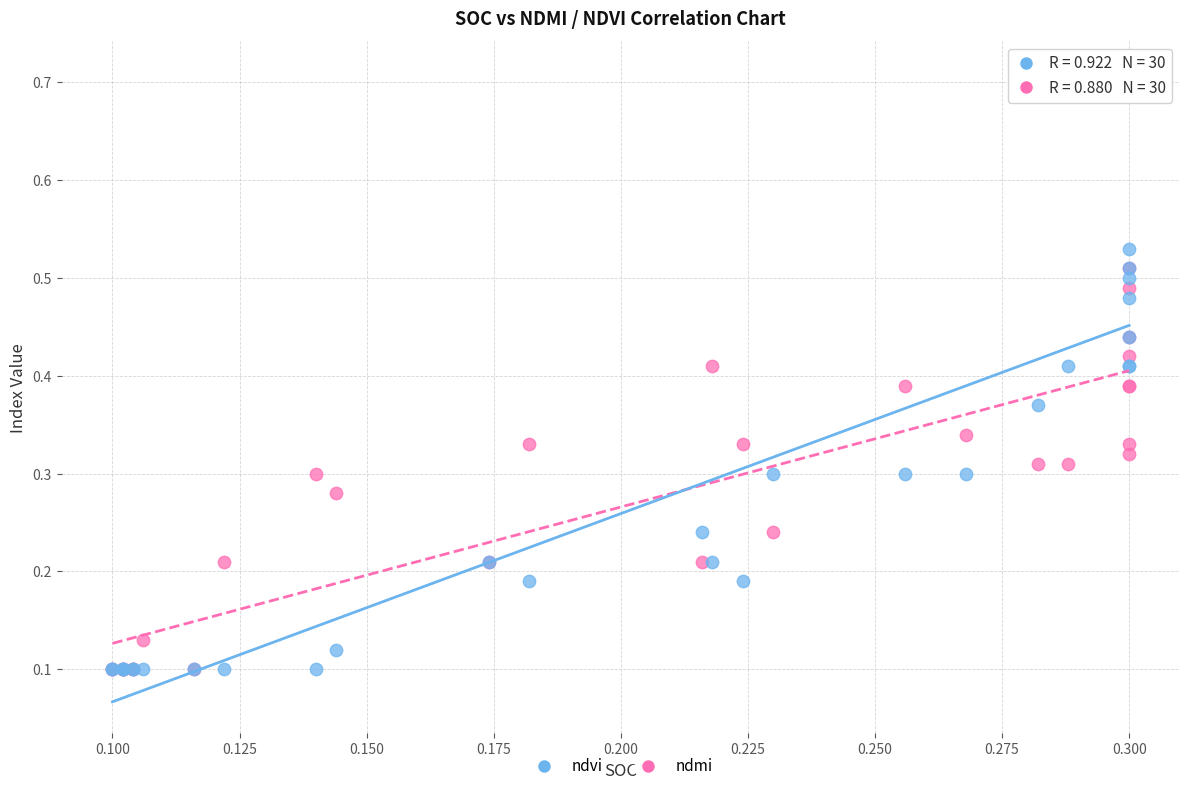

Which series contains the highest Y value?

ndvi